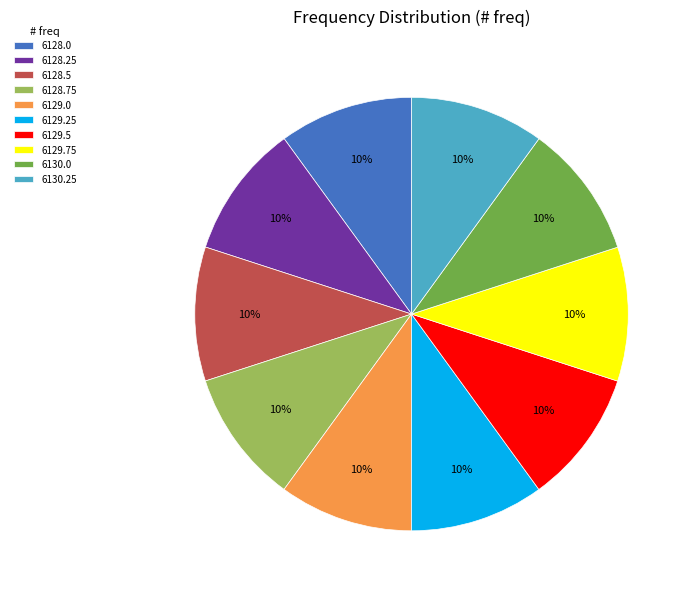

To the nearest percent, what is the average slice percentage?

10%